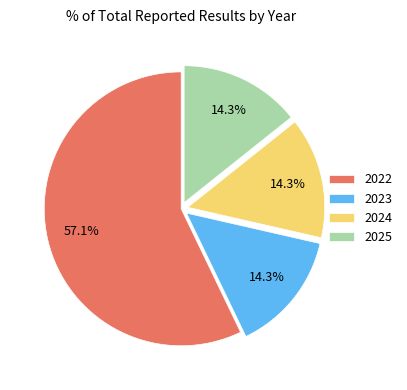

To the nearest percent, what percentage of the pie is 2023?

14%